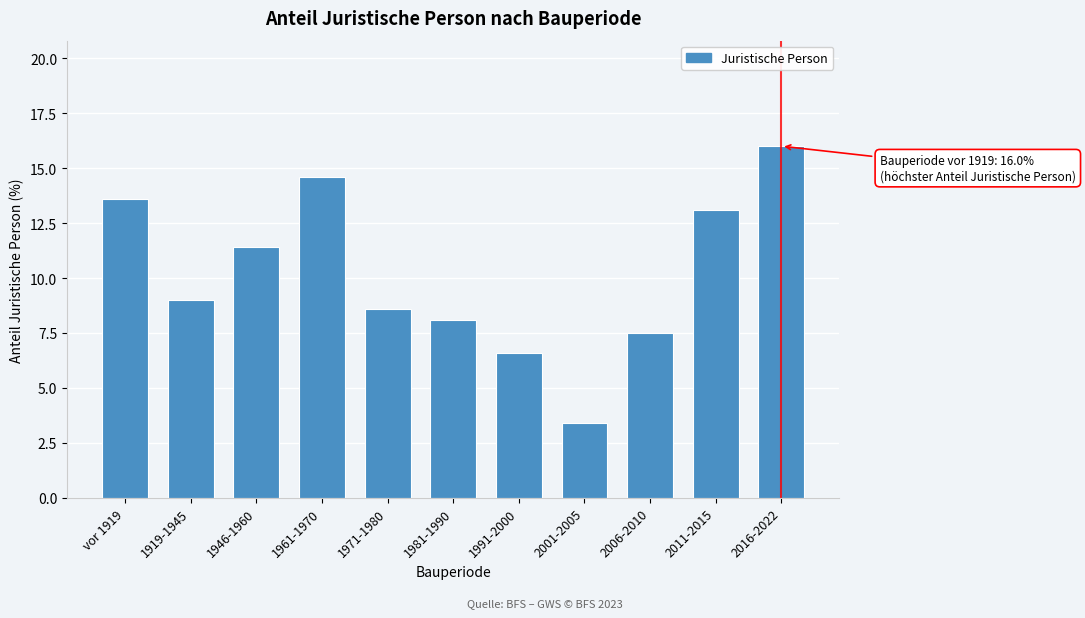

Reading left to right, list all the values displayed in this chart.

vor 1919=13.6	1919-1945=9.0	1946-1960=11.4	1961-1970=14.6	1971-1980=8.6	1981-1990=8.1	1991-2000=6.6	2001-2005=3.4	2006-2010=7.5	2011-2015=13.1	2016-2022=16.0